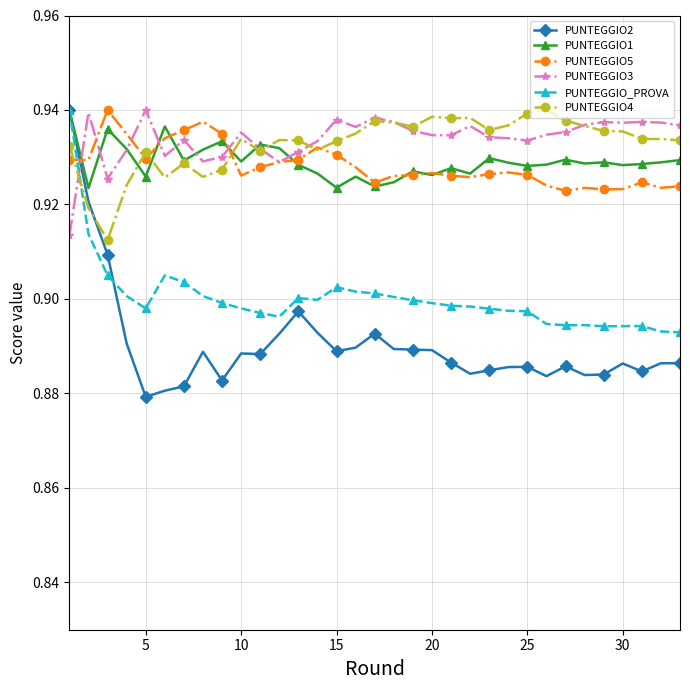

At how many categories does at least one series exceed 0?

33